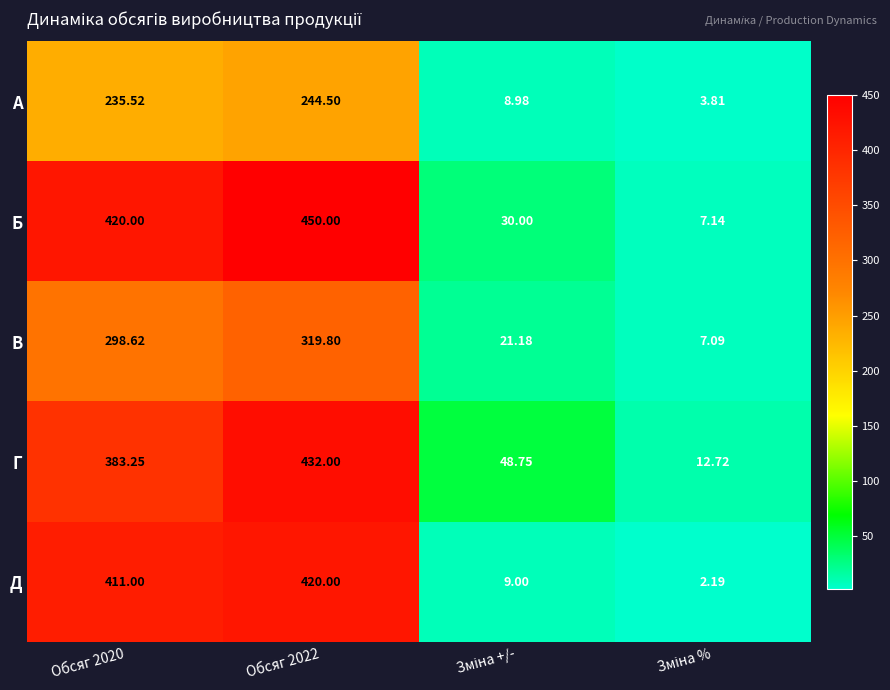

At which category does the chart reach its peak across all series?

Обсяг 2022